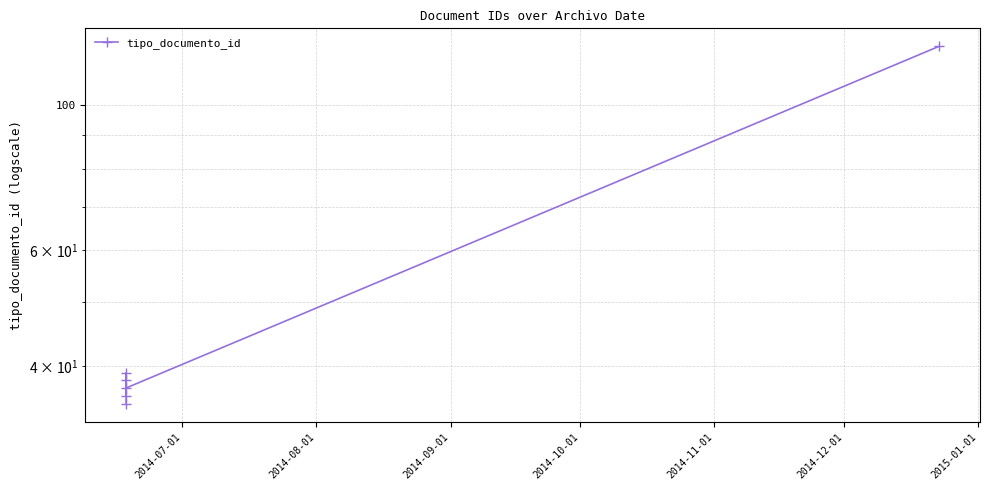

Count the number of data series in this chart.

1